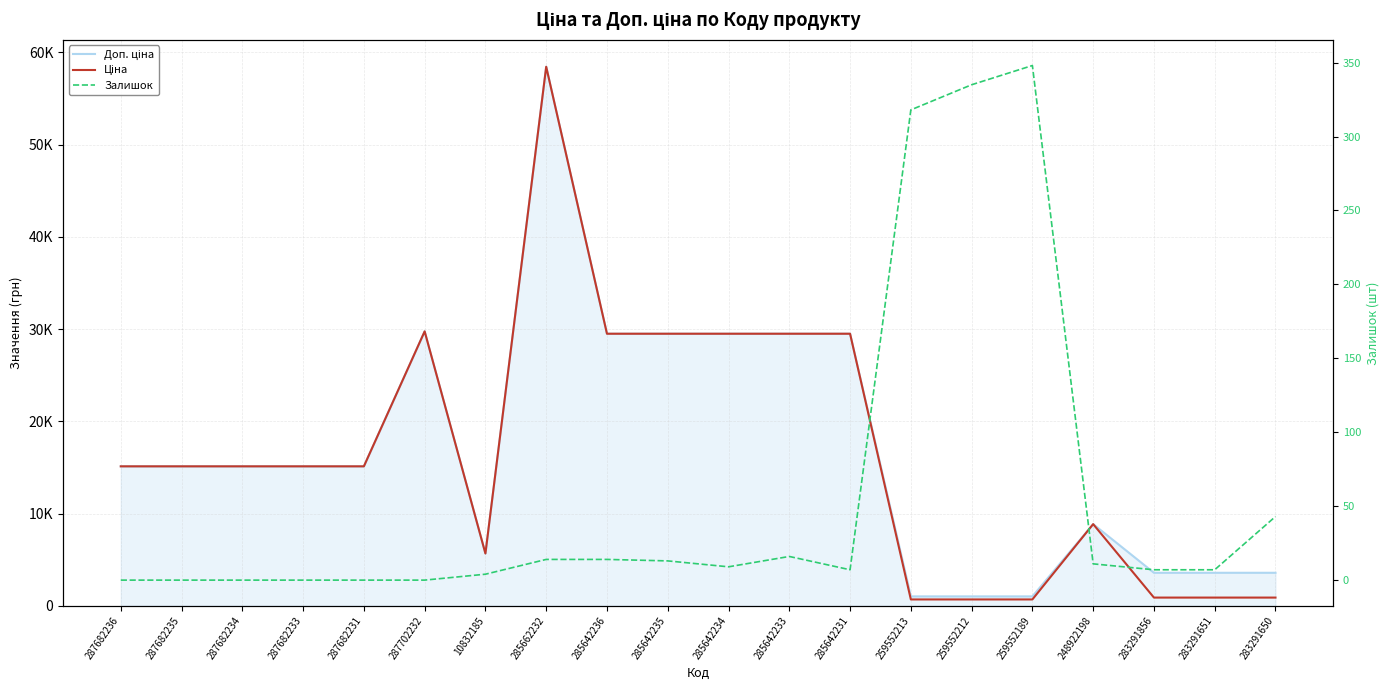

Rank the categories by Доп. ціна value from lowest to highest.

259552213, 259552212, 259552189, 283291856, 283291651, 283291650, 10832185, 248922198, 287682236, 287682235, 287682234, 287682233, 287682231, 285642236, 285642235, 285642234, 285642233, 285642231, 287702232, 285662232